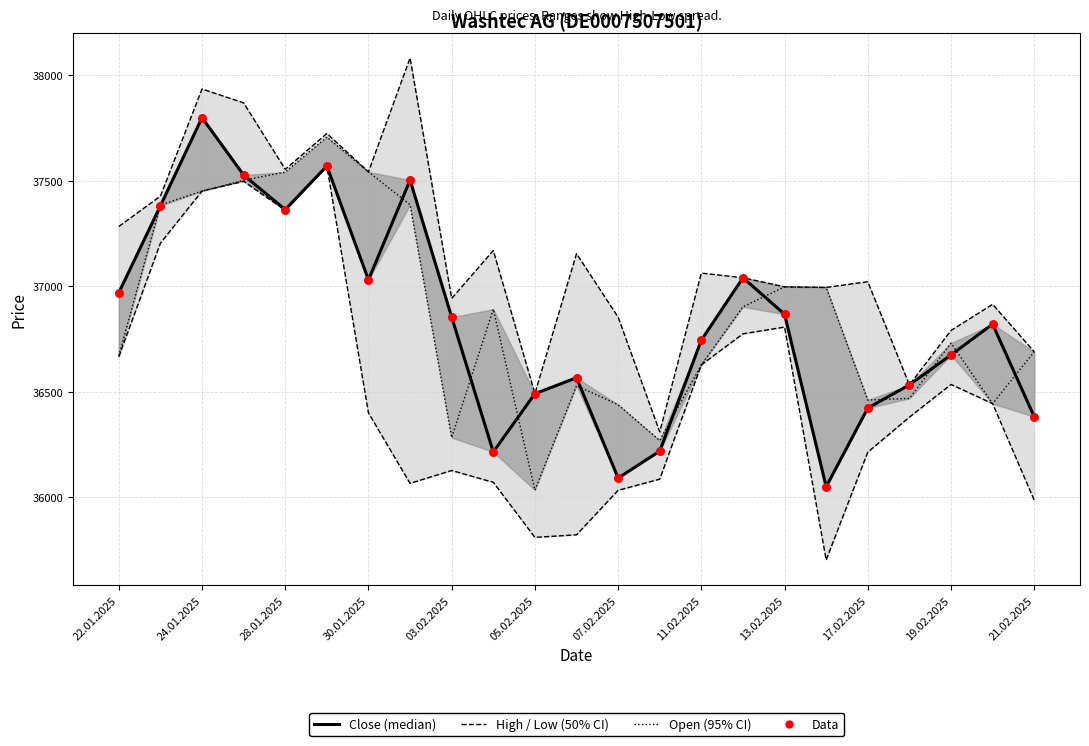

Which series has the largest total across all categories?

High